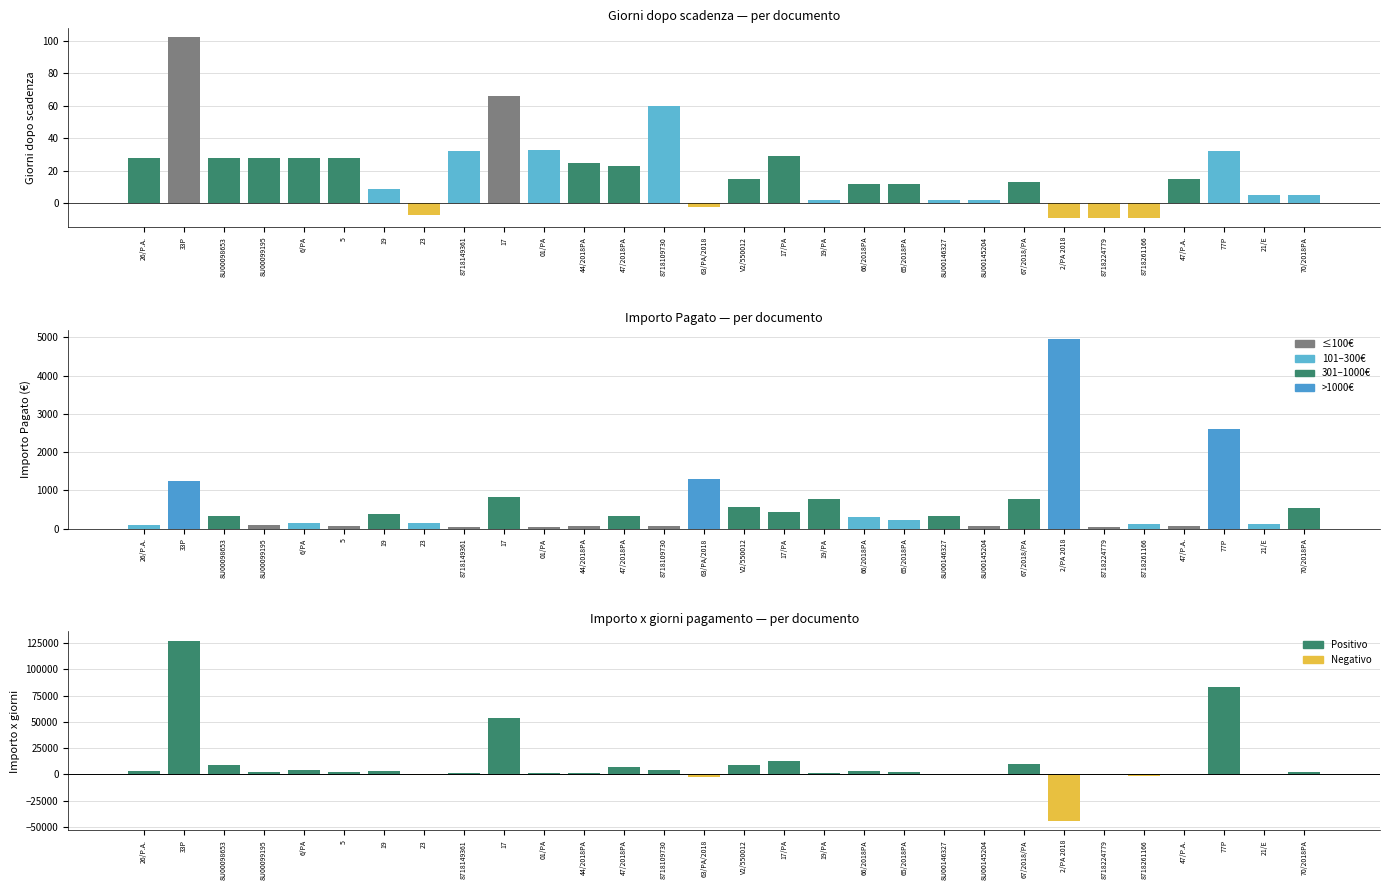

What is the smallest value displayed?

-44541.0